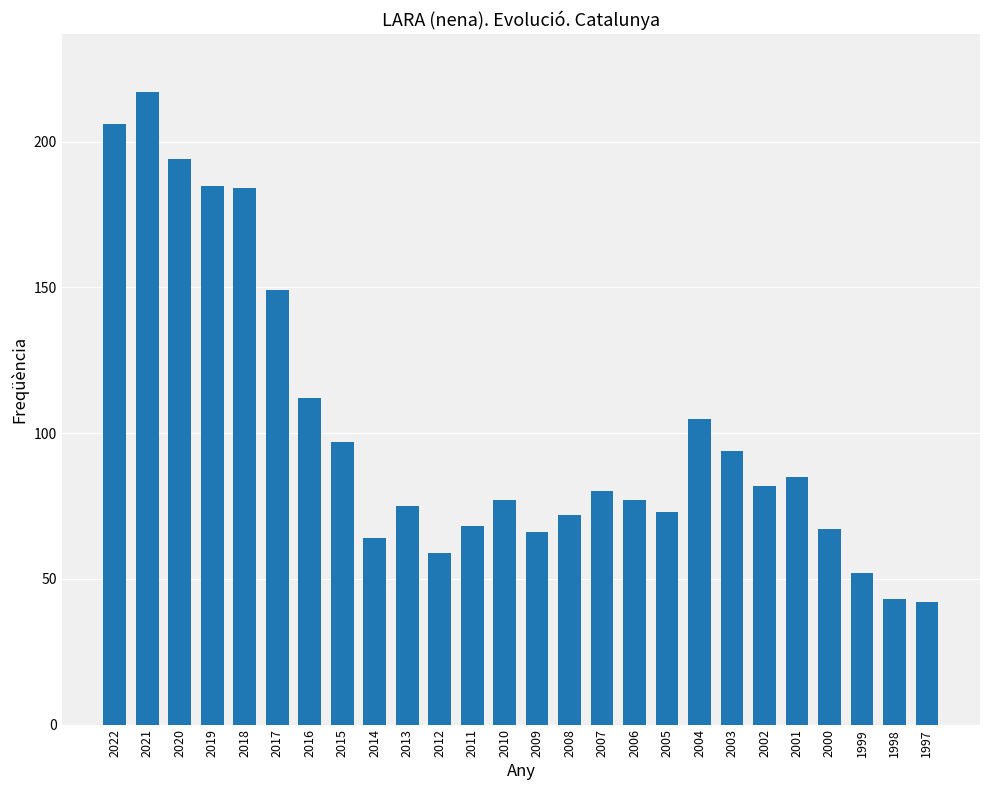

What is the minimum value shown in the chart?

42